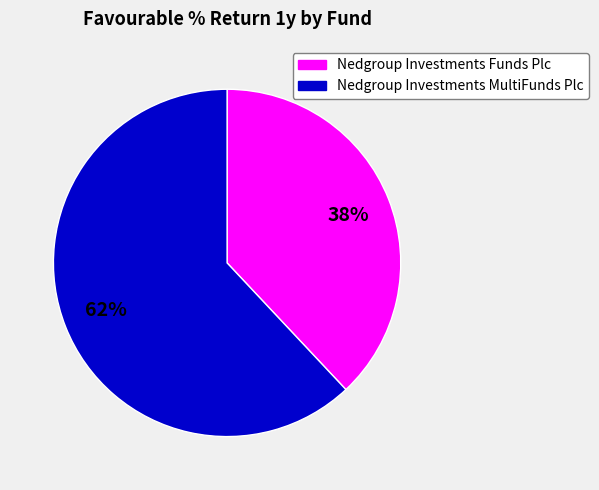

Which has a higher value, Nedgroup Investments Funds Plc or Nedgroup Investments MultiFunds Plc?

Nedgroup Investments MultiFunds Plc